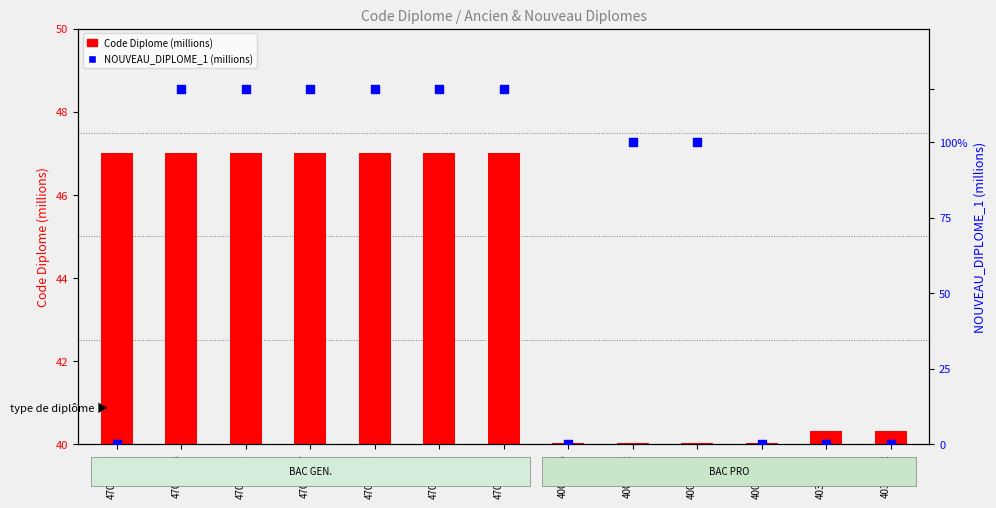

Which series reaches the minimum Y coordinate?

NOUVEAU_DIPLOME_1 (millions)